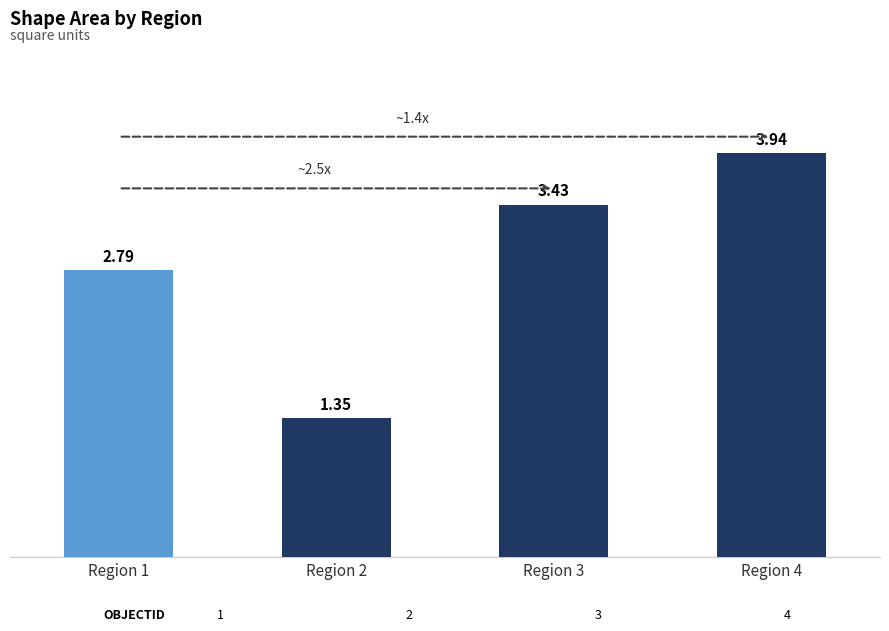

Which category has the lowest value across all series?

Region 2